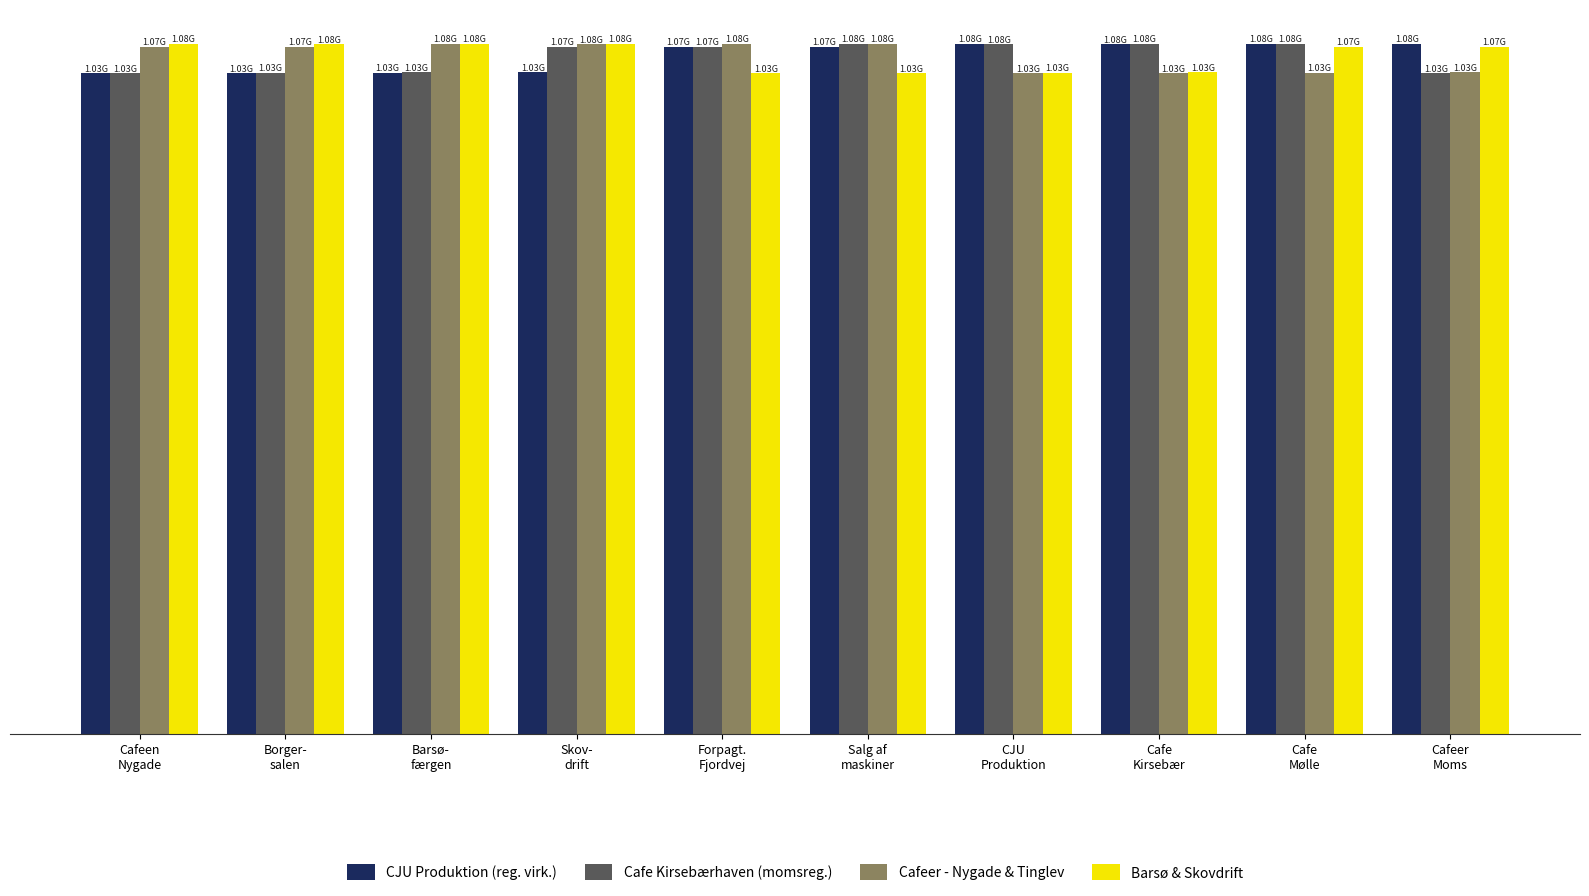

Between Cafe
Mølle and Salg af
maskiner, which is larger?

Cafe
Mølle